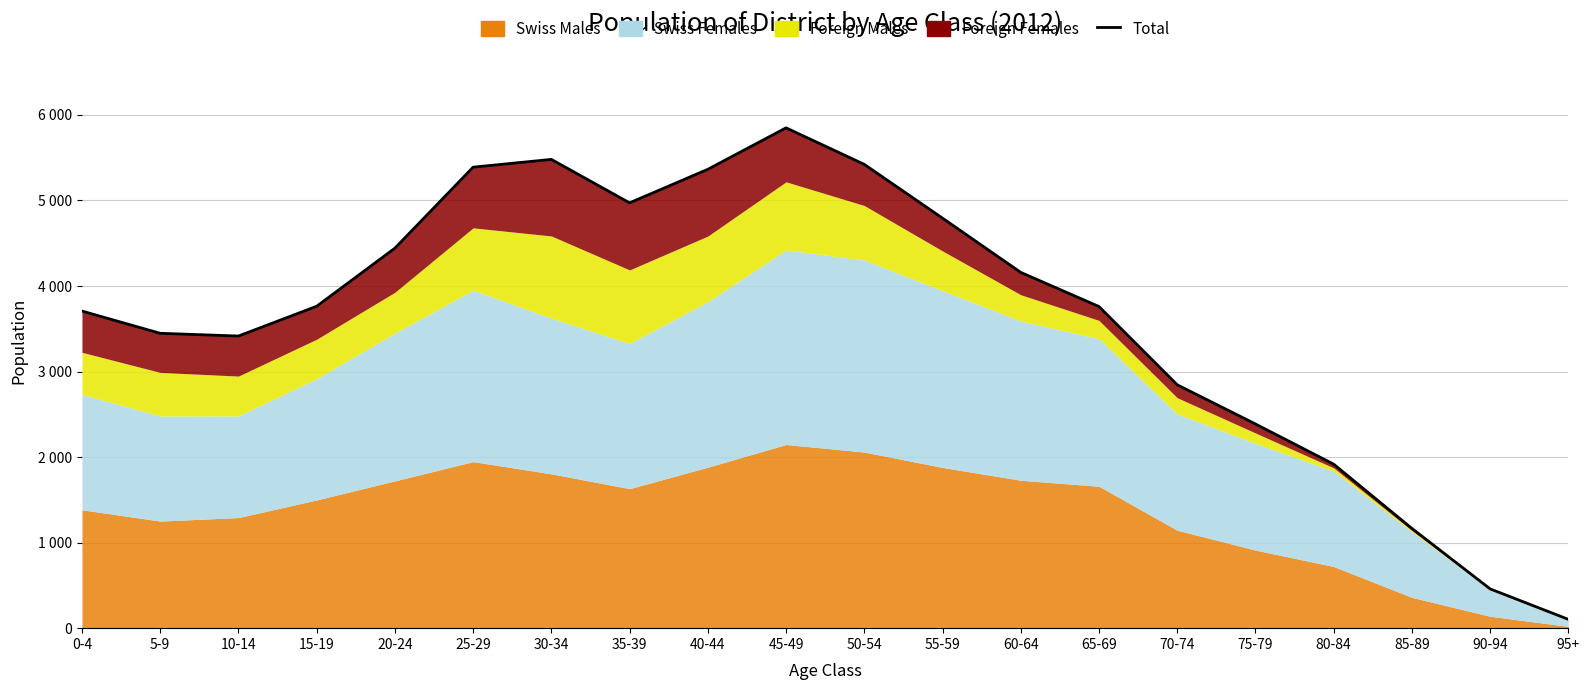

Which has a higher value, 95+ or 80-84?

80-84